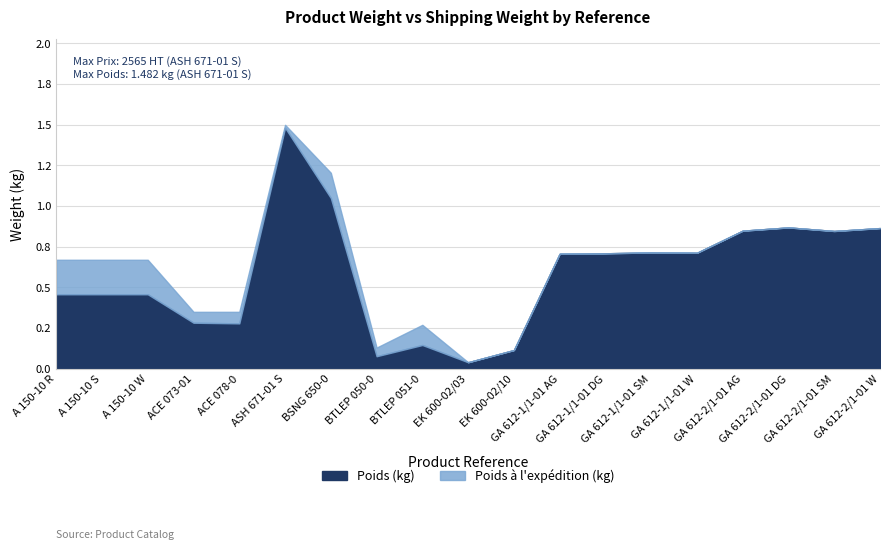

True or false: Poids à l'expédition (kg) and Poids (kg) intersect in this chart.

False